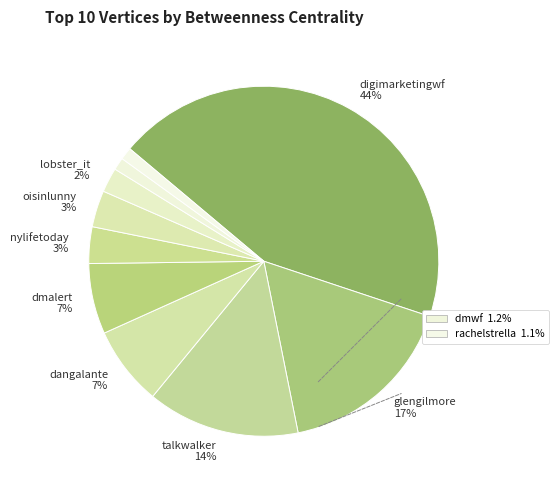

Rank the categories by value from lowest to highest.

rachelstrella, dmwf, lobster_it, nylifetoday, oisinlunny, dmalert, dangalante, talkwalker, glengilmore, digimarketingwf